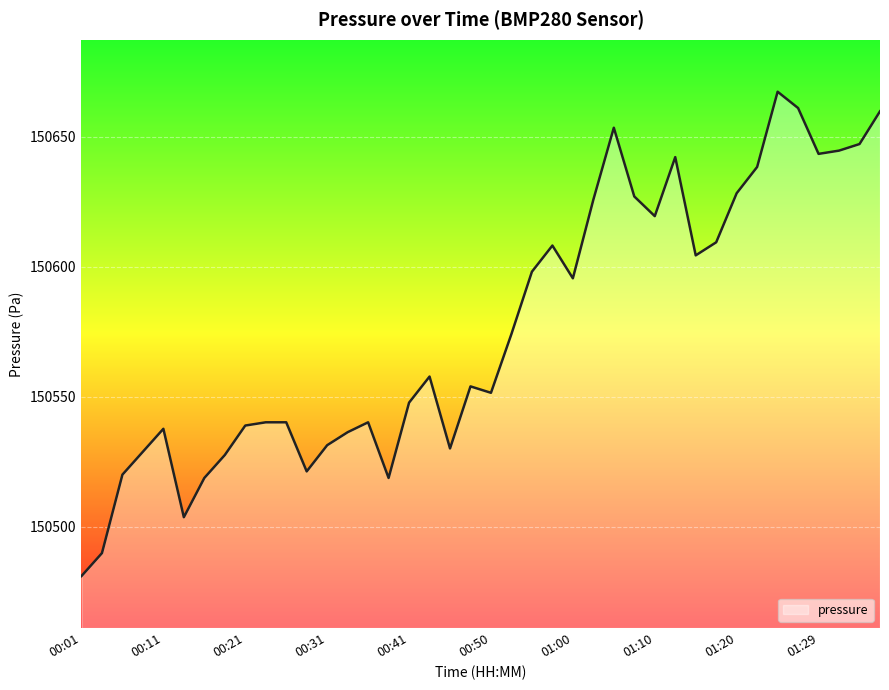

What is the minimum value shown in the chart?

150481.1